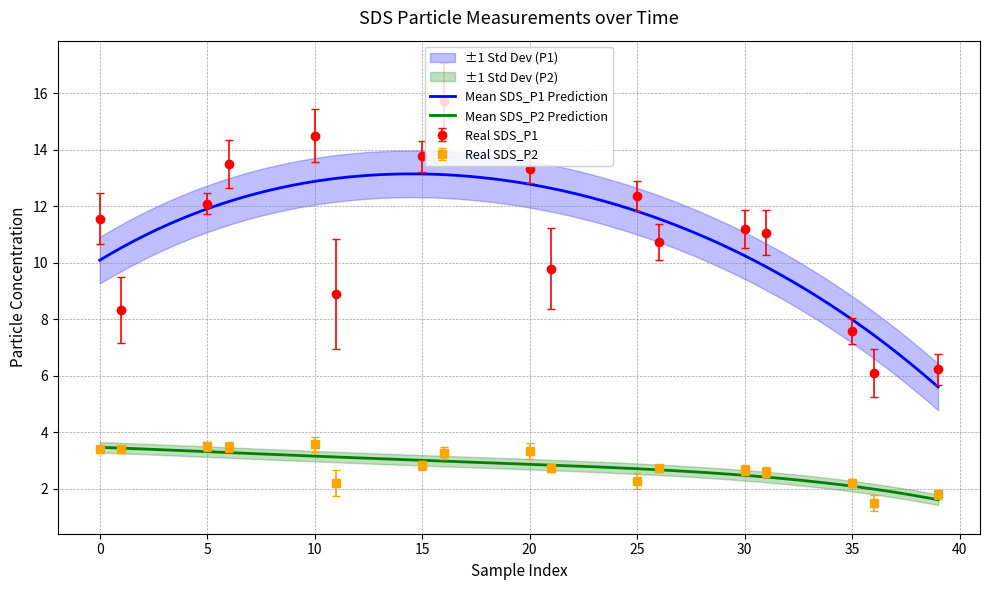

True or false: SDS_P1 and SDS_P2 cross at least once.

False